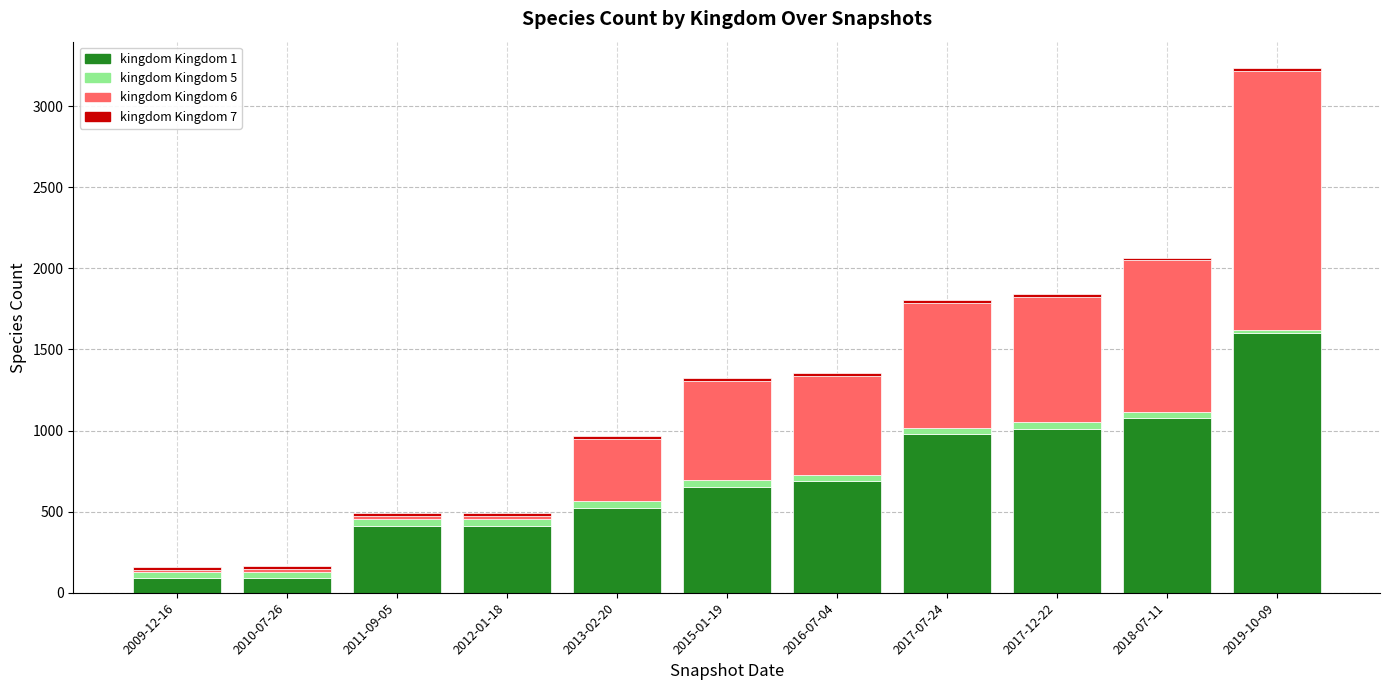

Rank the categories by kingdom Kingdom 1 value from highest to lowest.

2019-10-09, 2018-07-11, 2017-12-22, 2017-07-24, 2016-07-04, 2015-01-19, 2013-02-20, 2011-09-05, 2012-01-18, 2010-07-26, 2009-12-16